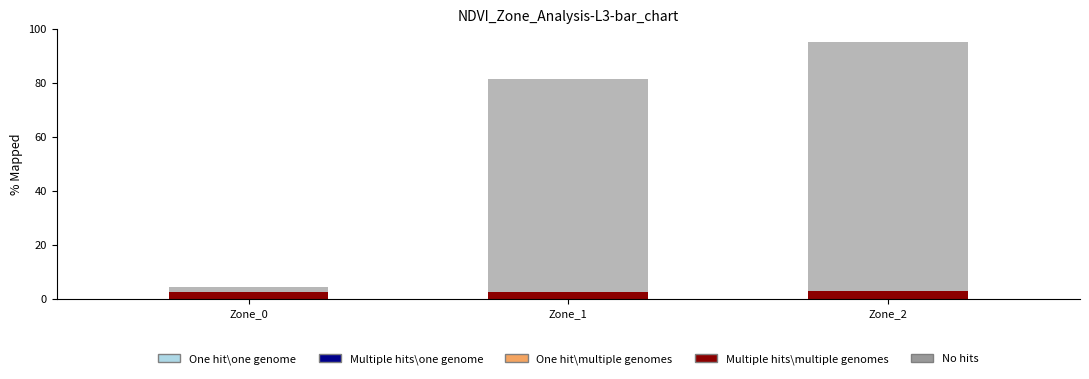

The No hits series shows 144.7 at Zone_1. True or false?

False